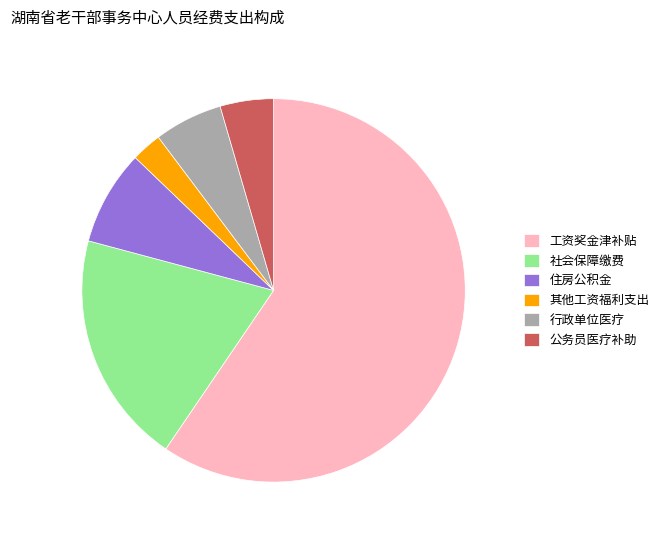

What is the ratio of the value at 社会保障缴费 to the value at 工资奖金津补贴?

0.3